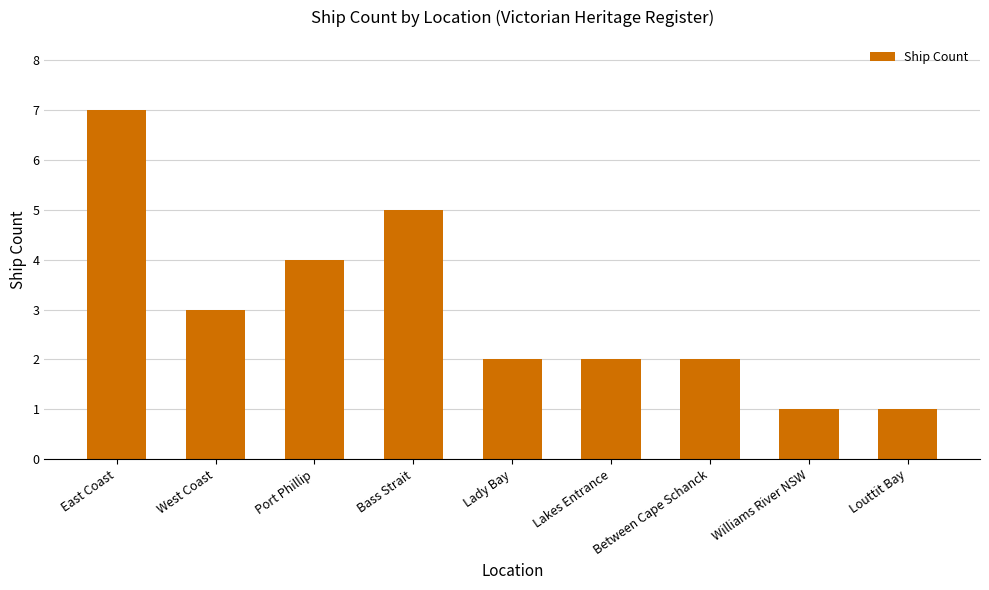

What is the ratio of the value at Lady Bay to the value at Louttit Bay?

2.0